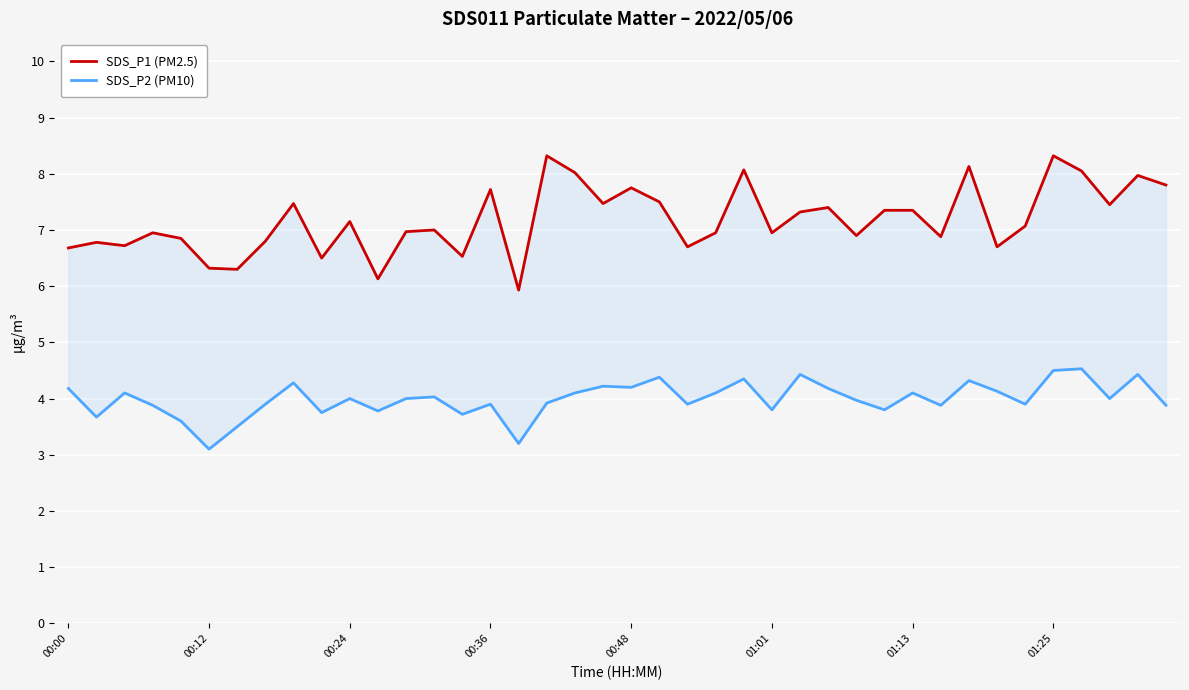

At which category is the sum across all series the highest?

01:25